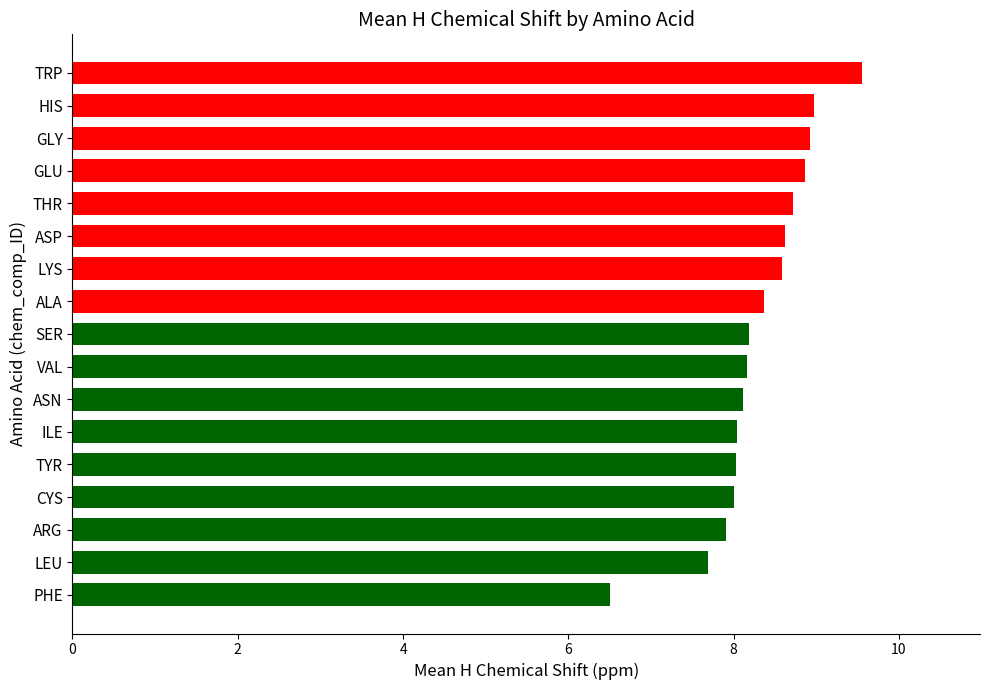

At which category does the chart reach its minimum across all series?

PHE